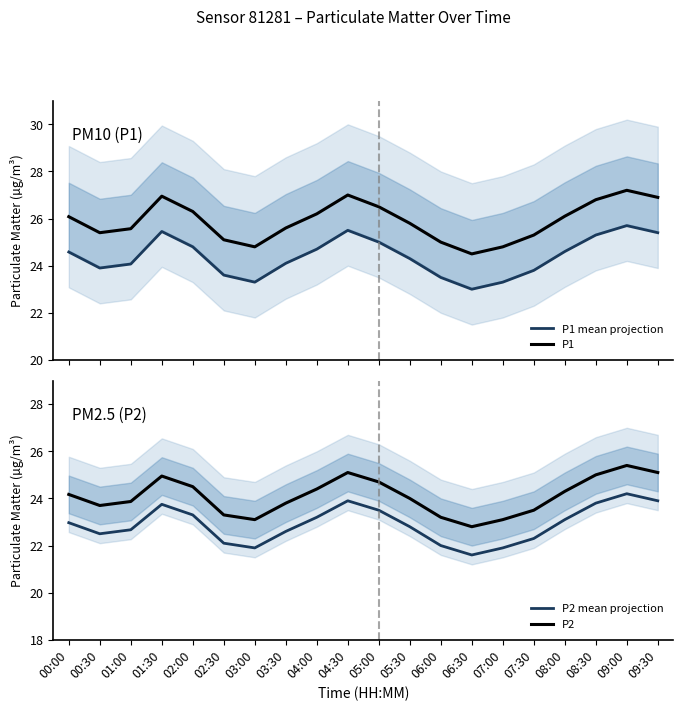

Is it true that P2 equals 11.8 at 07:00?

False